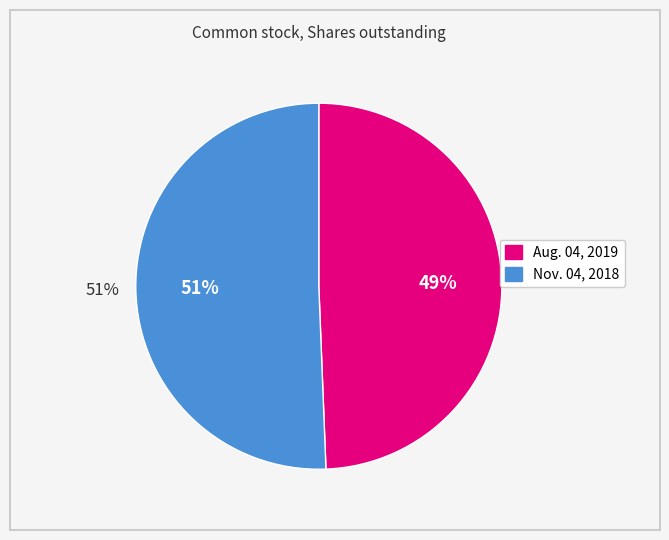

The Nov. 04, 2018 slice represents 51% of the pie. True or false?

True